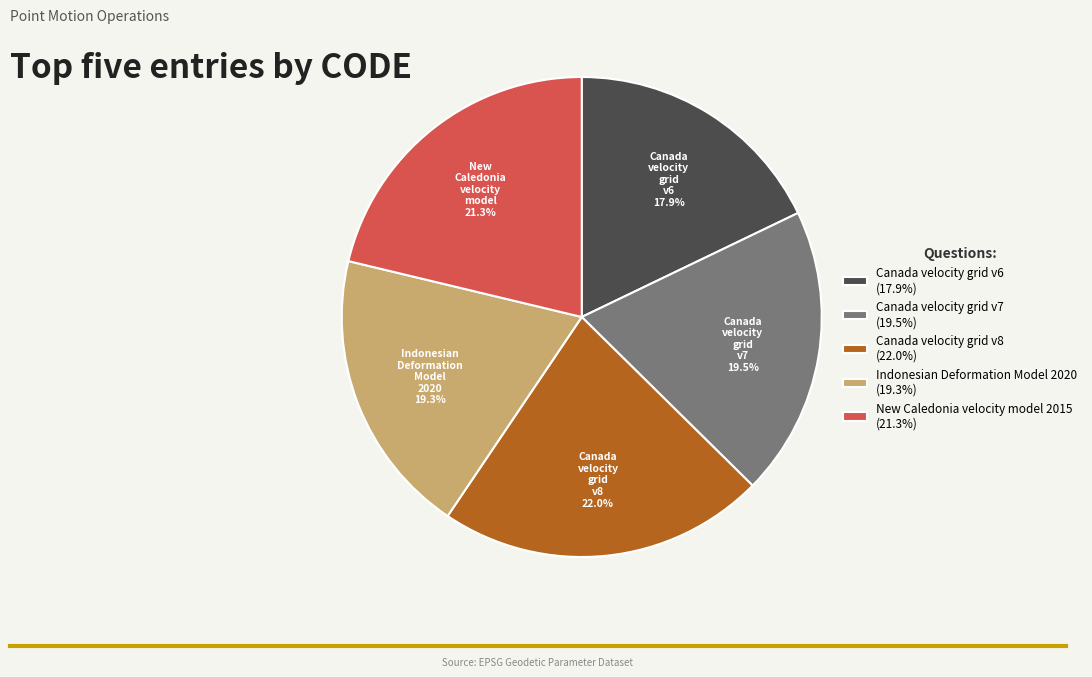

Does any single category account for the majority?

No